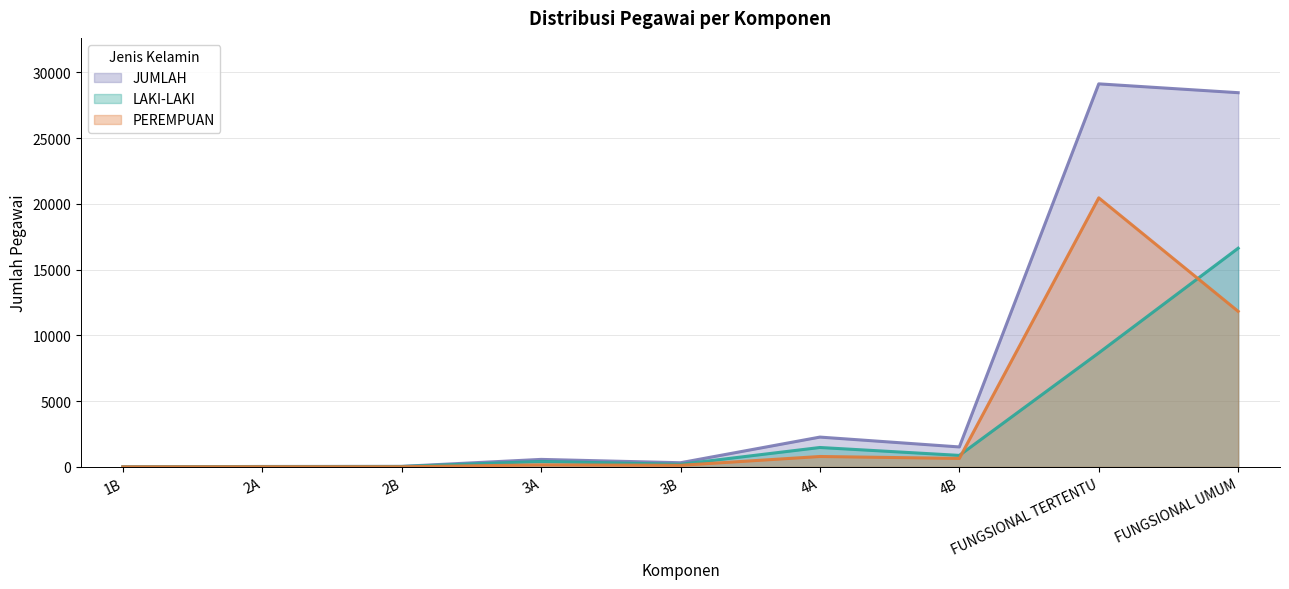

True or false: PEREMPUAN and JUMLAH cross at least once.

False